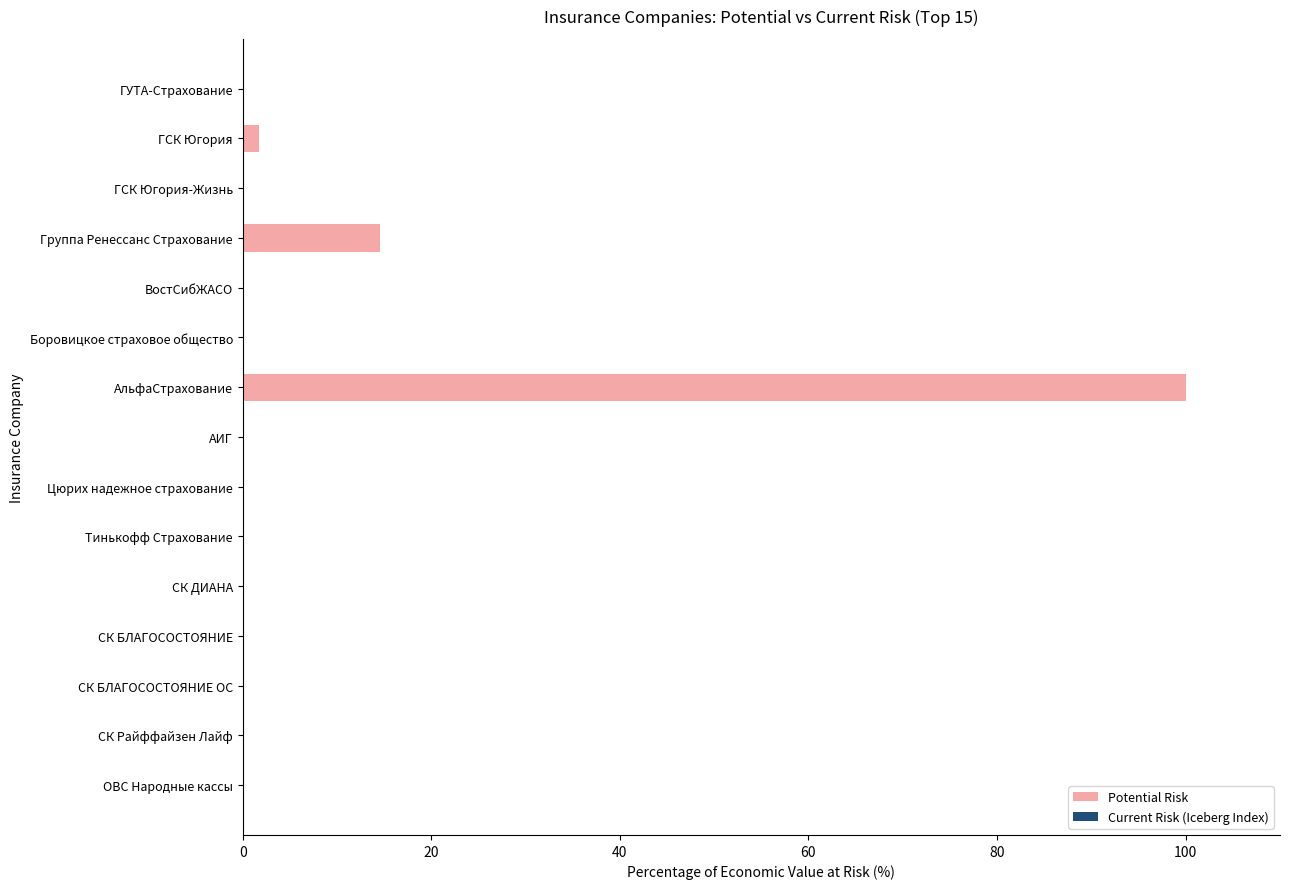

How many bars are there in each group?

2